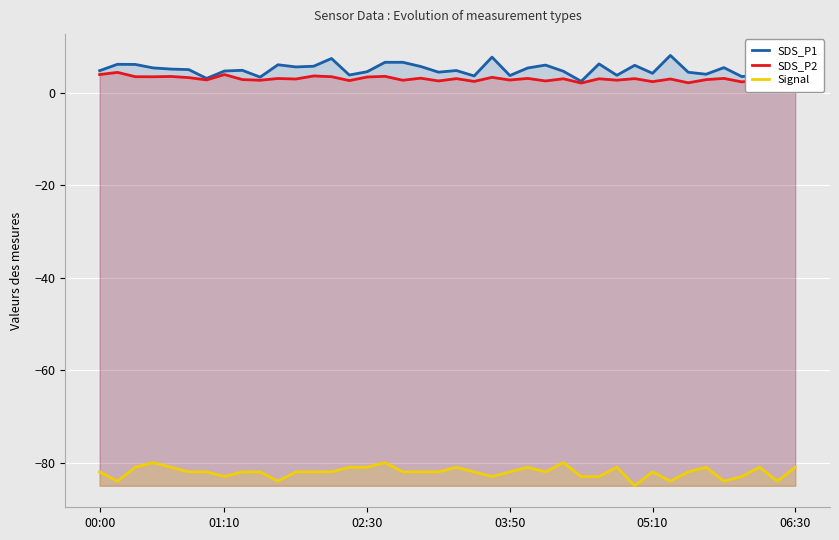

How many lines are shown in the chart?

3